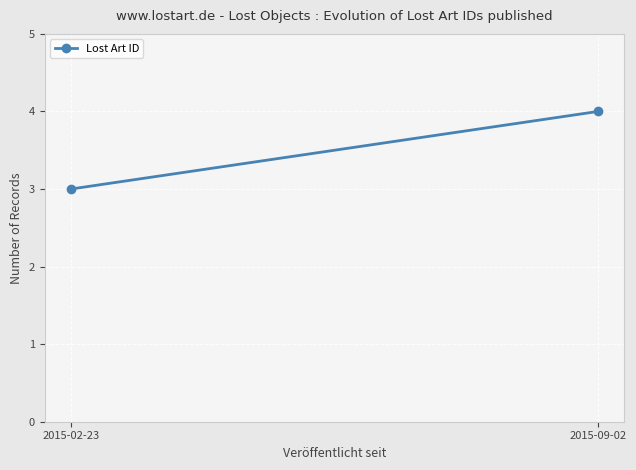

Which category has the highest value across all series?

2015-09-02